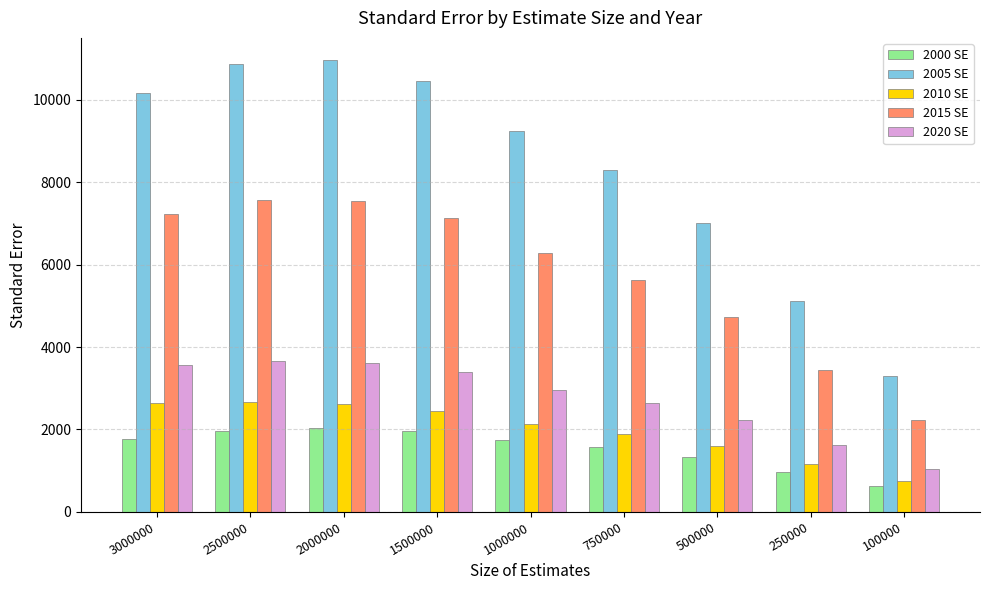

What is the total value across all series at 3000000?

25356